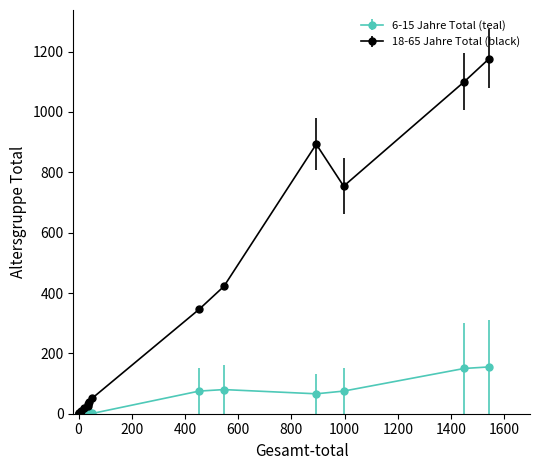

True or false: 18-65 Jahre Total (black) has a value of 12 at EU-Kroatien.

False